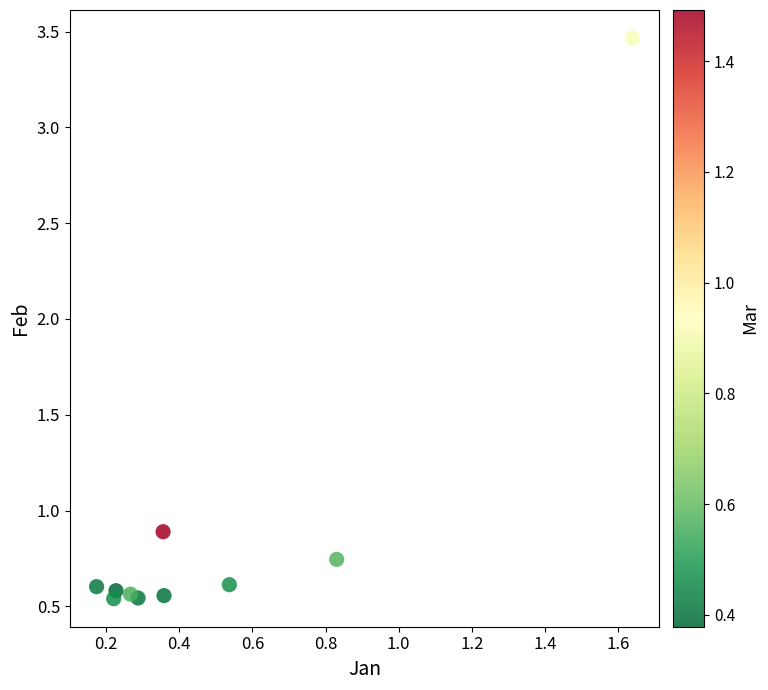

What Y value in the scatter plot is closest to 2?

0.9